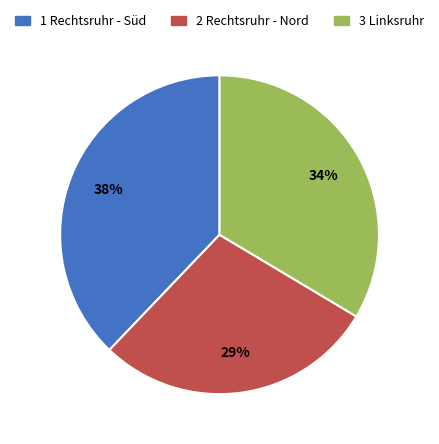

Does 3 Linksruhr represent more than half of the total?

No